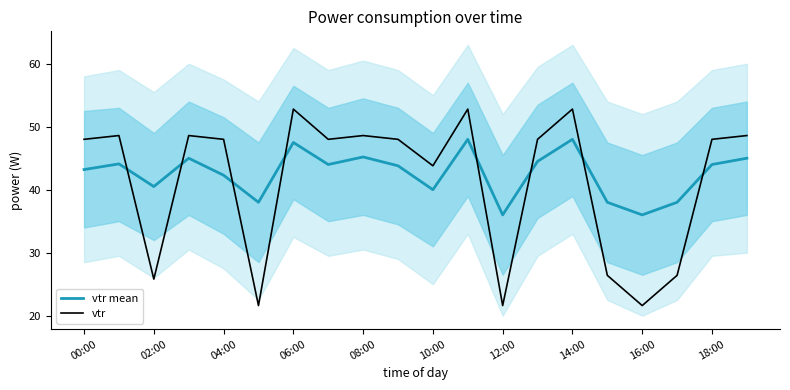

True or false: vtr mean has more than 2 points higher than both neighbors.

True